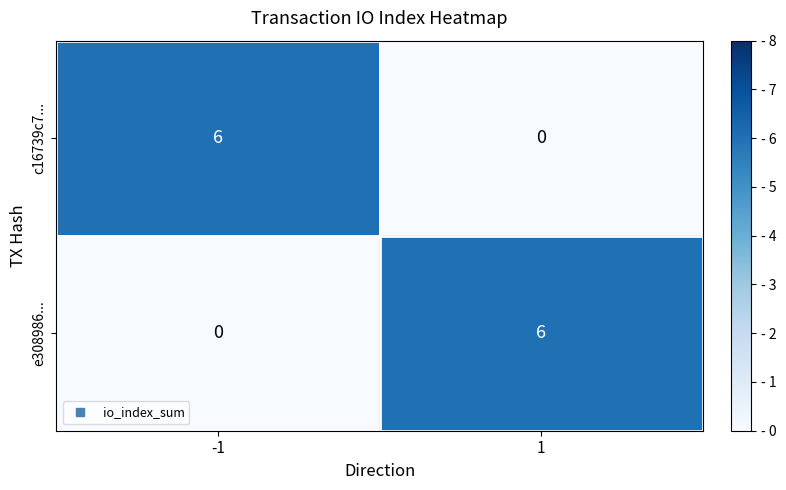

What is the sum of the c16739c7... values at 1 and -1?

6